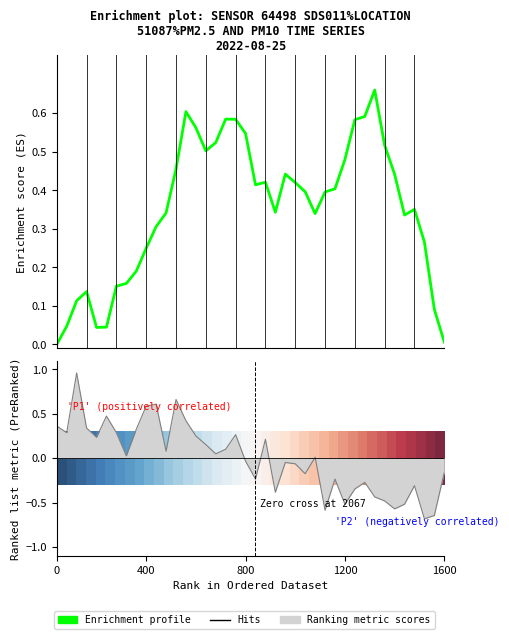

How many values exceed 0?

21